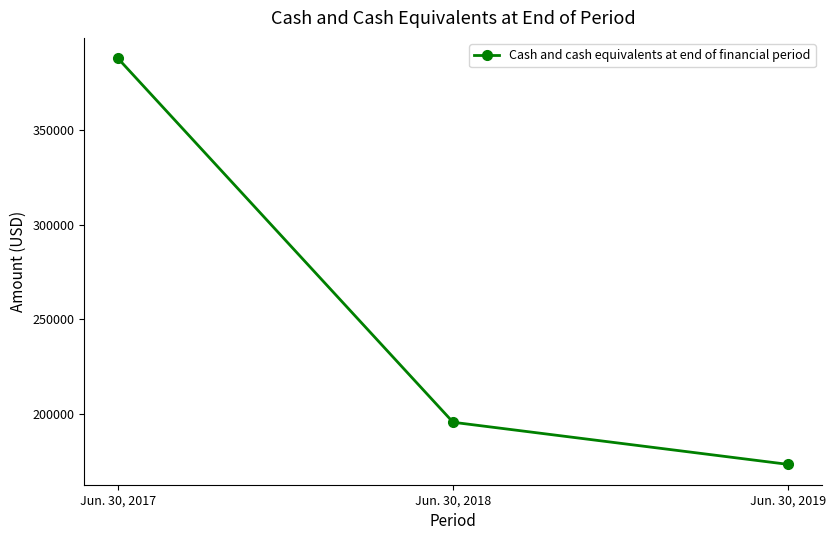

True or false: the data shows 506380 at Jun. 30, 2017.

False